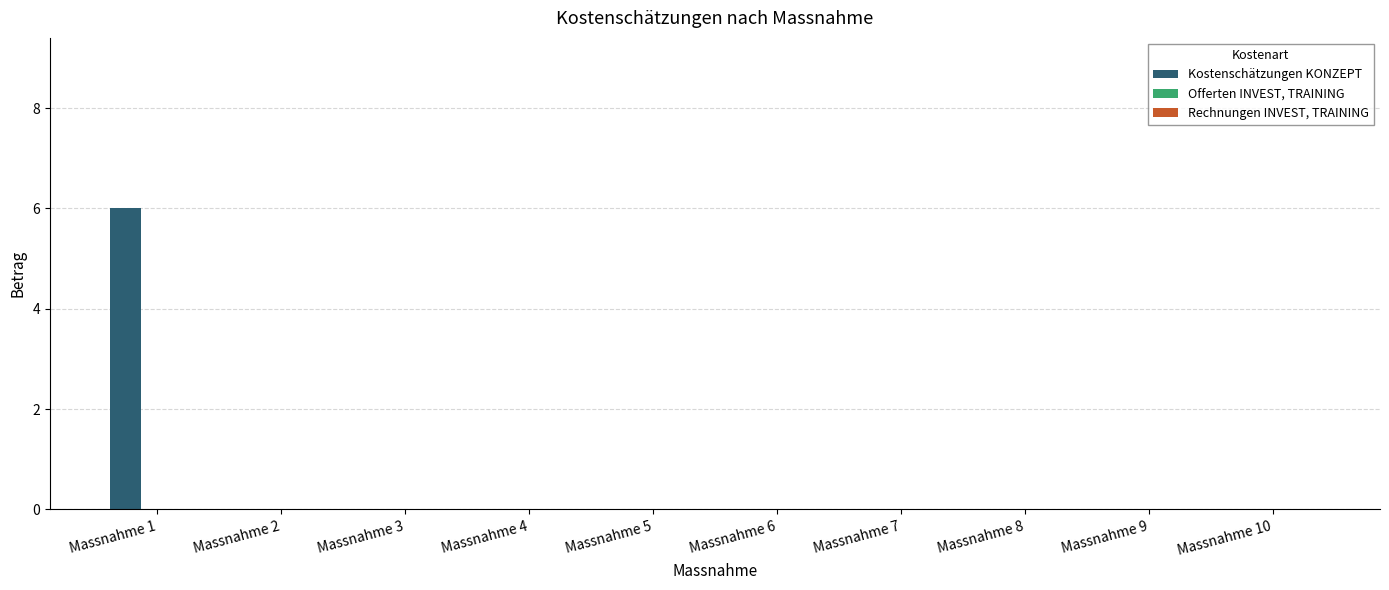

The value at Massnahme 8 is 0. True or false?

True